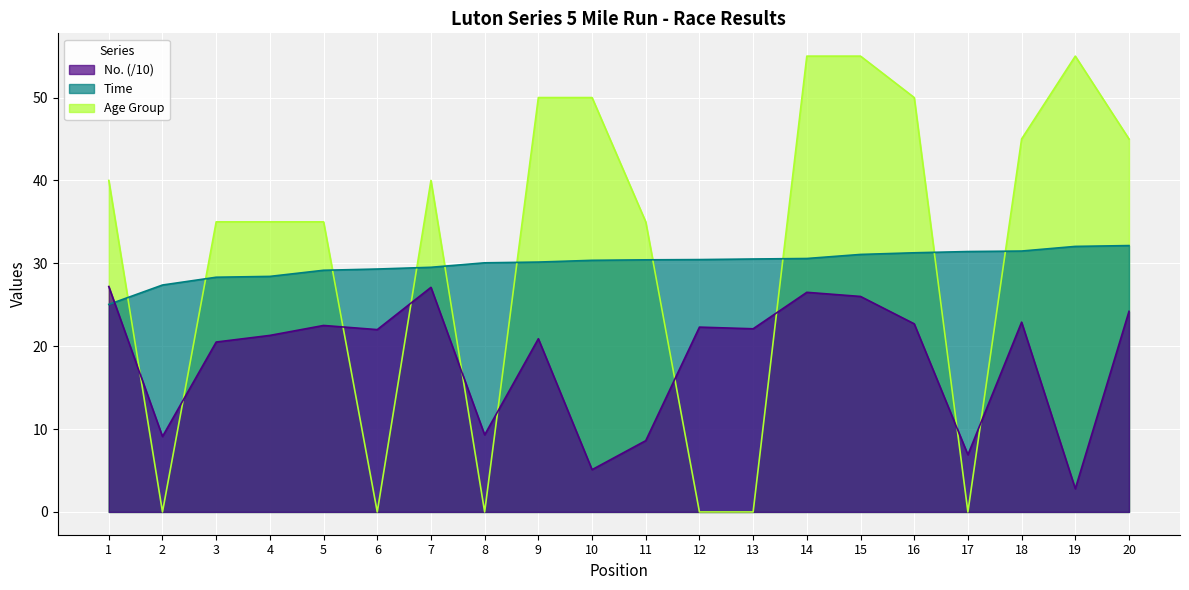

What is the sum of the Age Group values at 13 and 3?

35.0